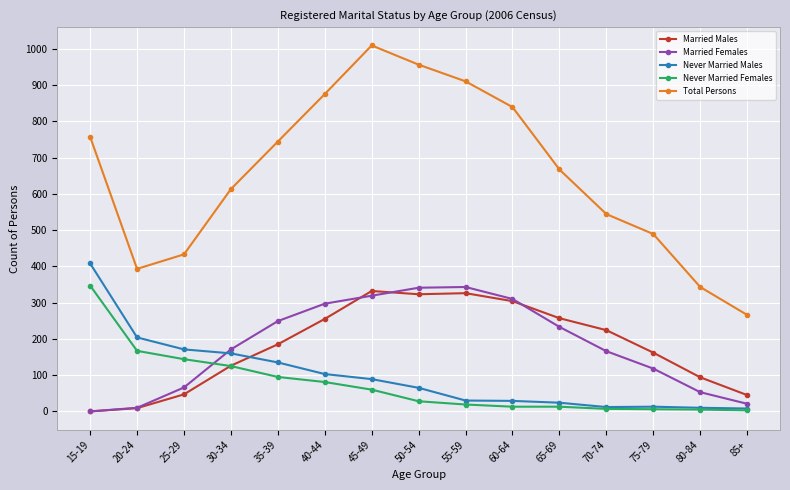

How many values in the Married Females series are below 171?

7